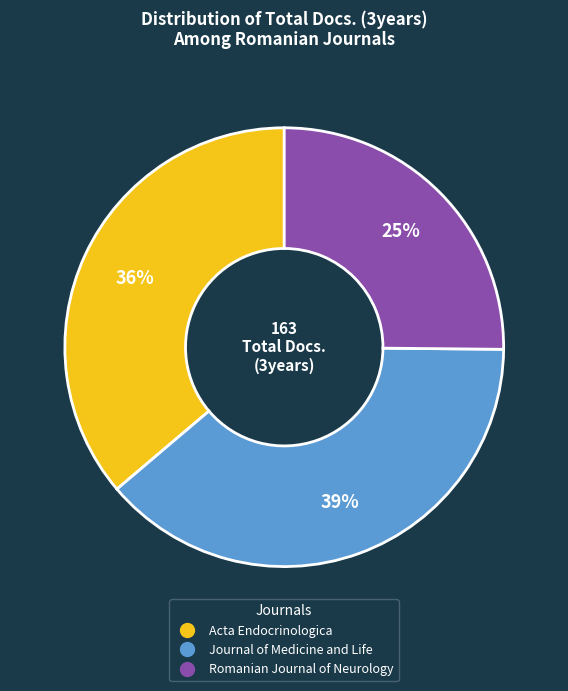

True or false: Acta Endocrinologica accounts for 36% of the total.

True